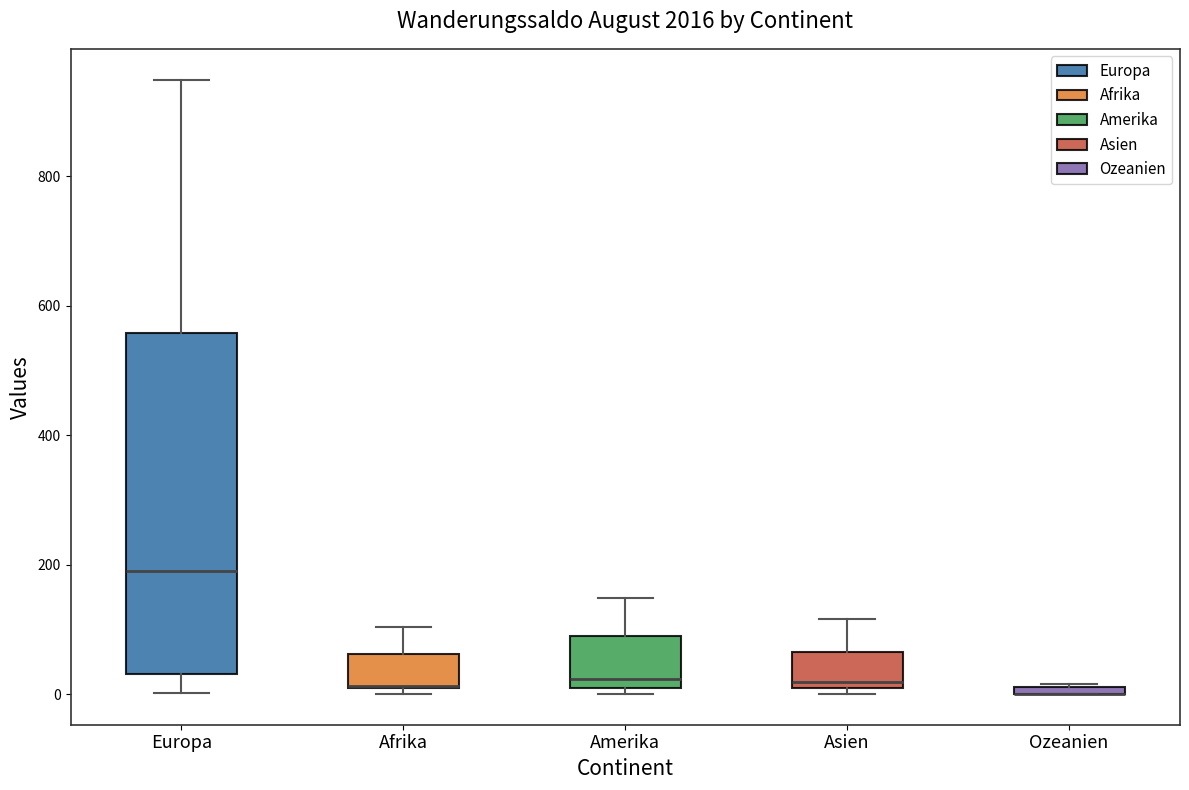

Where is the upper edge of the box for Ozeanien on the y-axis? The values are not printed on the chart, so give them approximately, as read against the axis.

20